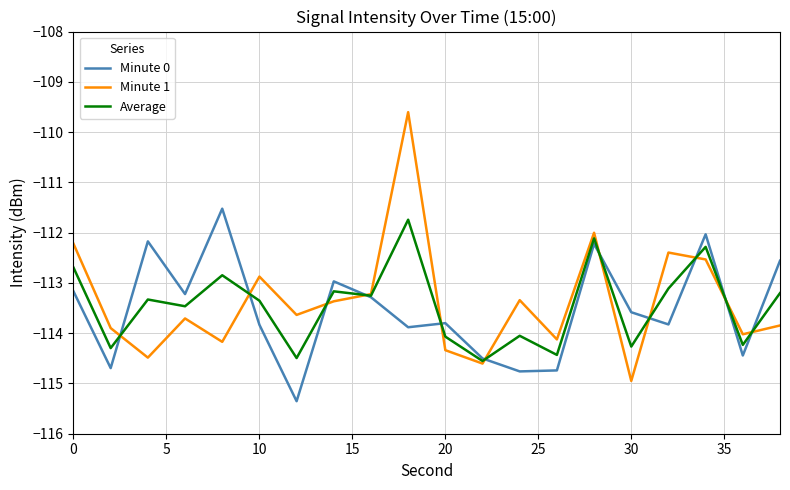

True or false: Minute 0 has more than 2 points higher than both neighbors.

True